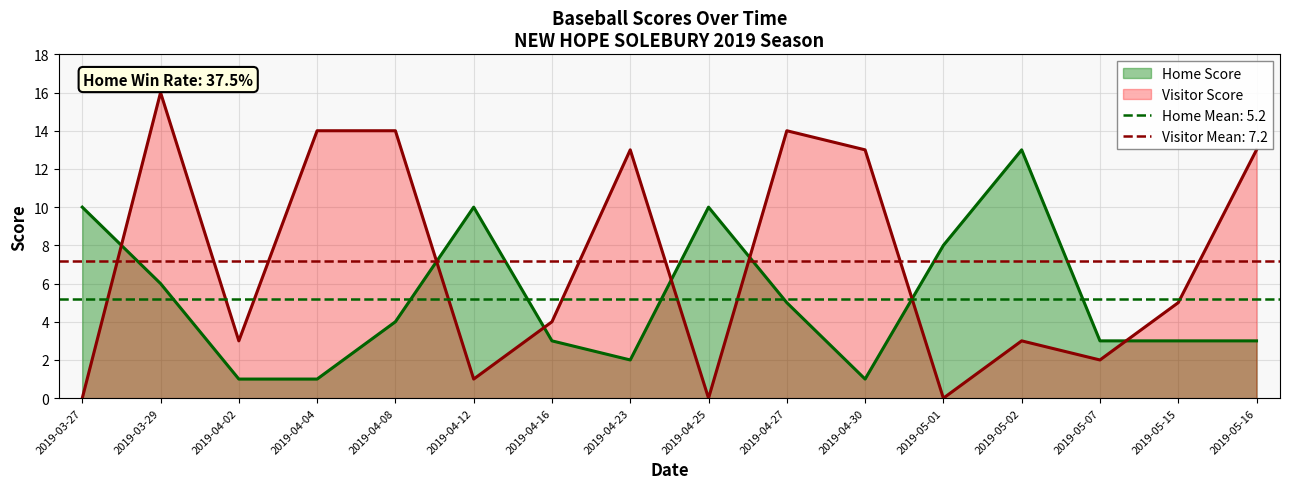

How many positive values does the Visitor Score series have?

13